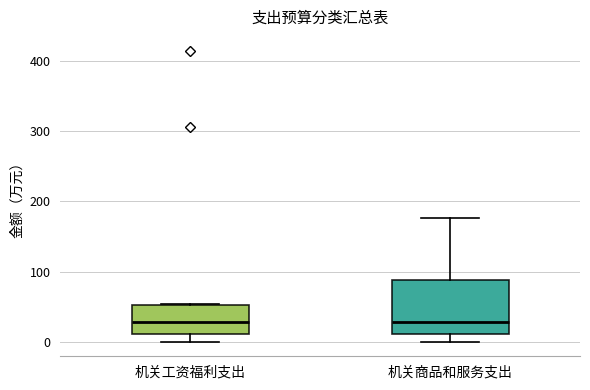

Reading left to right, read every box against the y-axis: the position of its median line, the range the box covers, and the ends of its whiskers. The values are not printed on the chart, so give them approximately, as read against the axis.

机关工资福利支出: median 30, box 10 to 50, whiskers 0 to 50
机关商品和服务支出: median 30, box 10 to 90, whiskers 0 to 180